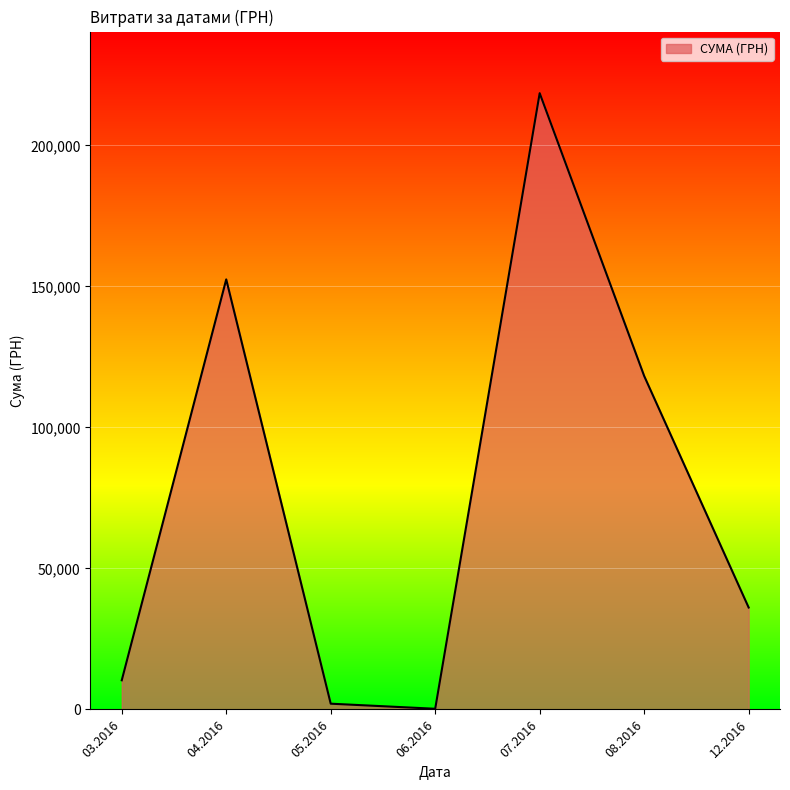

Reading left to right, what are all the values shown in this chart?

03.2016=10339.7	04.2016=152484.7	05.2016=2040.5	06.2016=240.0	07.2016=218512.2	08.2016=118239.8	12.2016=36140.0